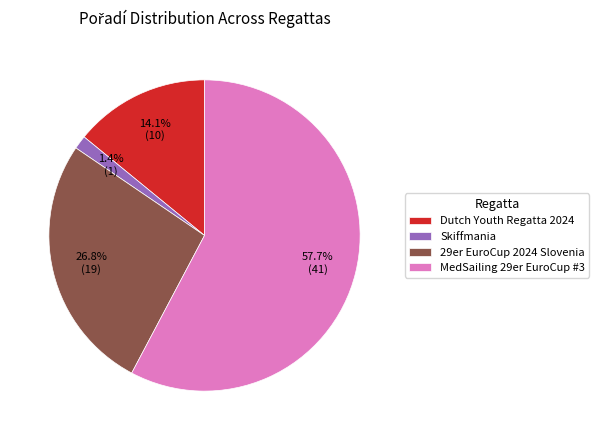

What is the ratio of the value at Skiffmania to the value at Dutch Youth Regatta 2024?

0.1